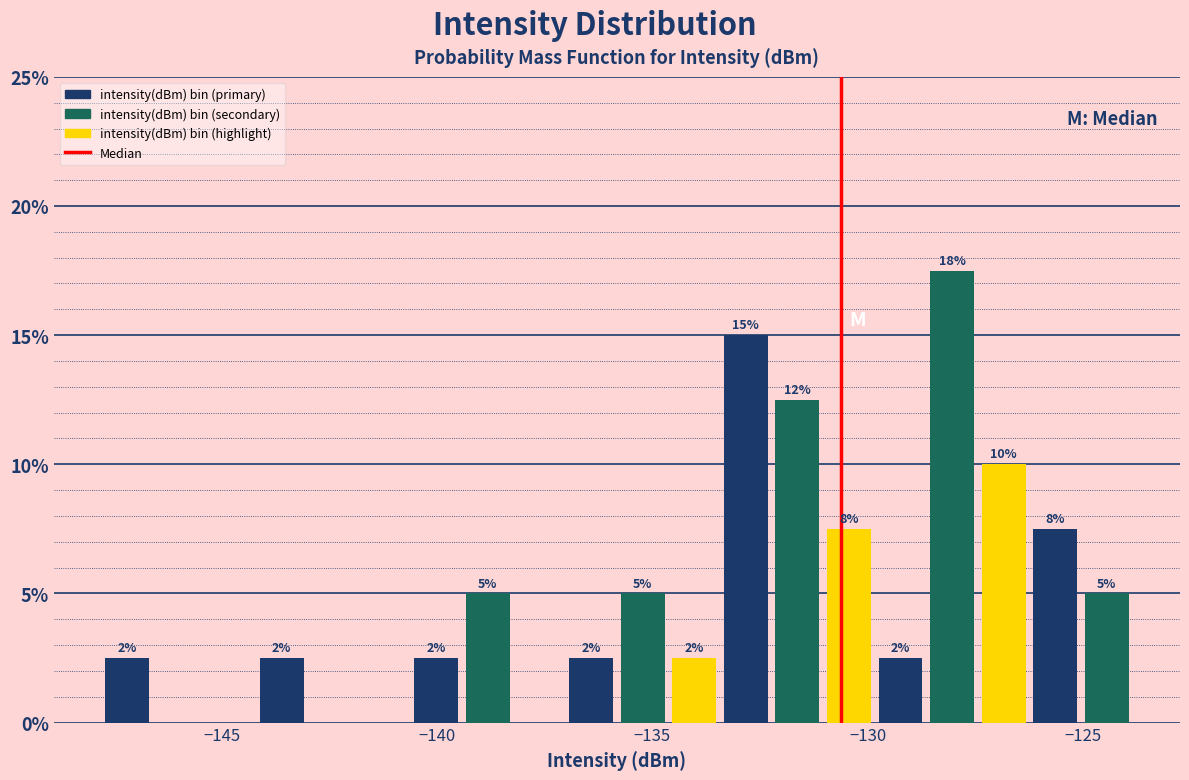

Around what value on the x-axis is the tallest bar? Give the approximate position of its centre, as read against the axis.

-128.0